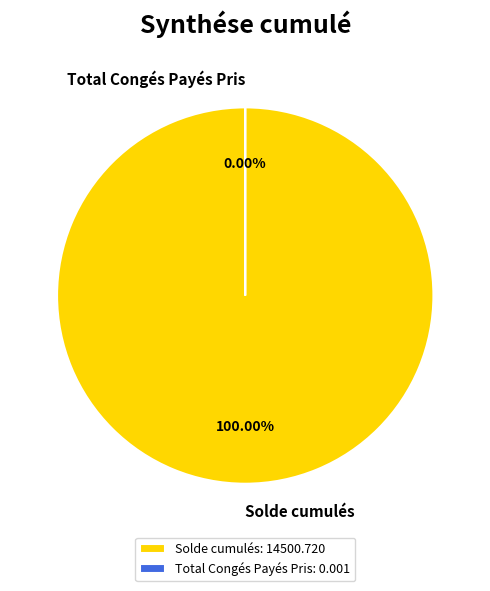

To the nearest percent, what portion does Solde cumulés represent?

100%